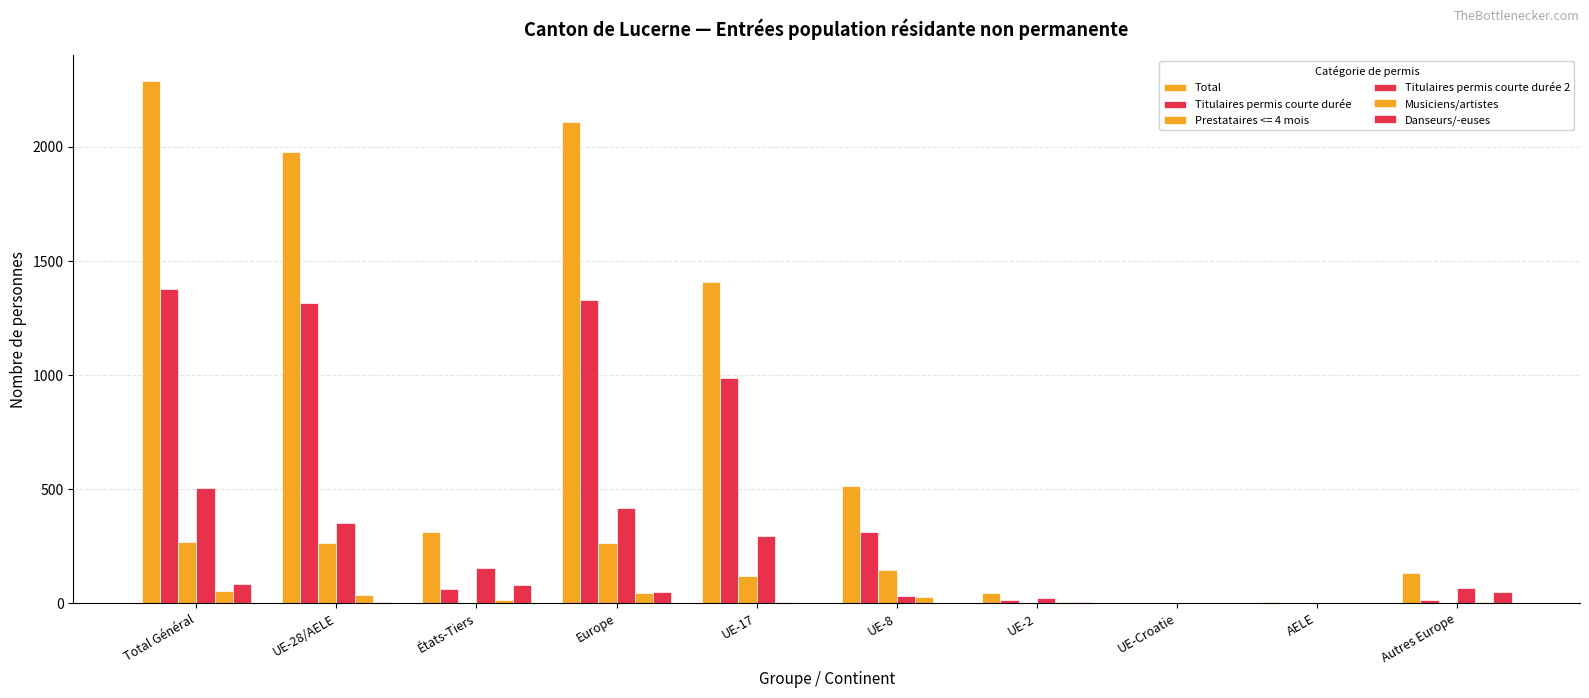

How many distinct data groups are displayed?

6